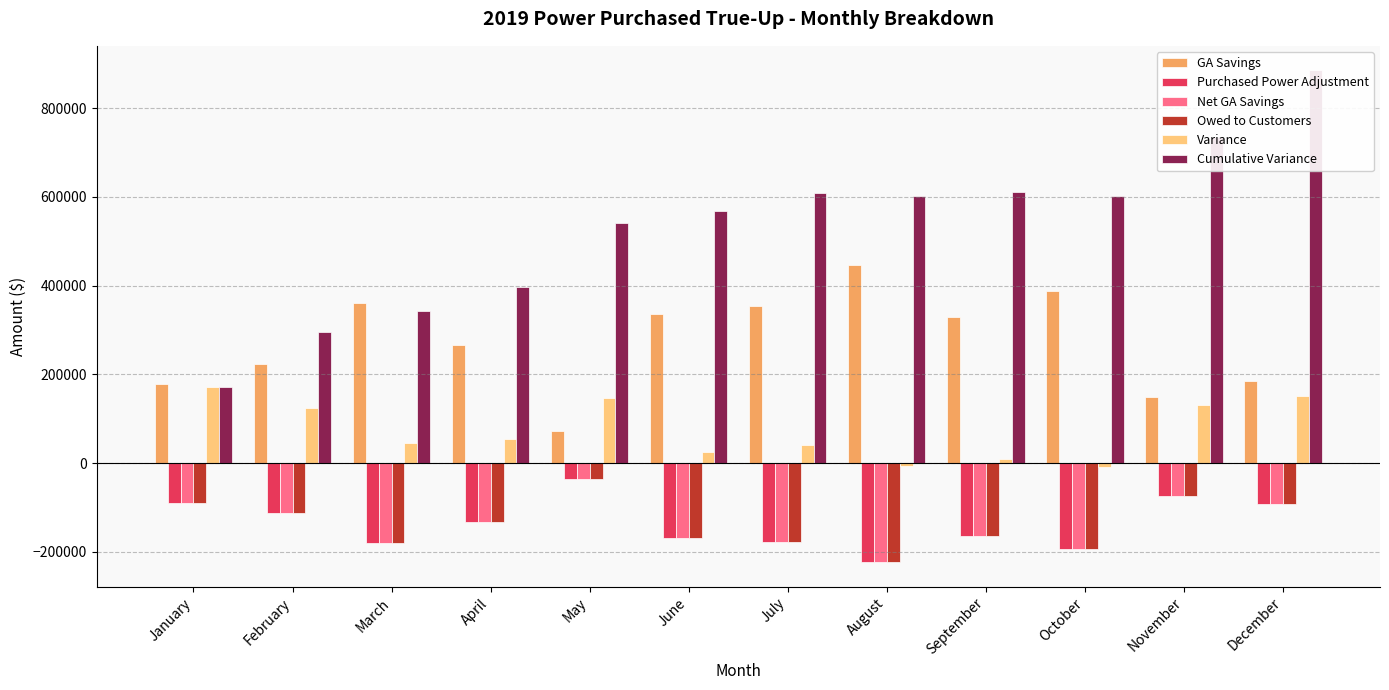

What is the difference between the highest and lowest values at April?

529394.5